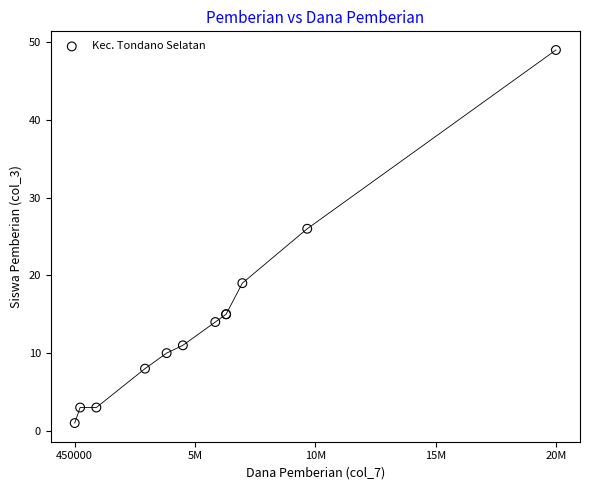

What Y value in the scatter plot is closest to 25?

26